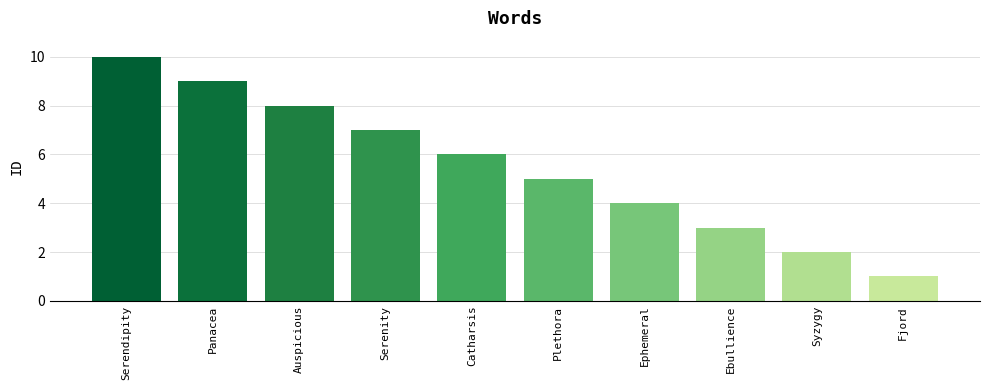

What is the label of the 2nd bar from the right?

Syzygy